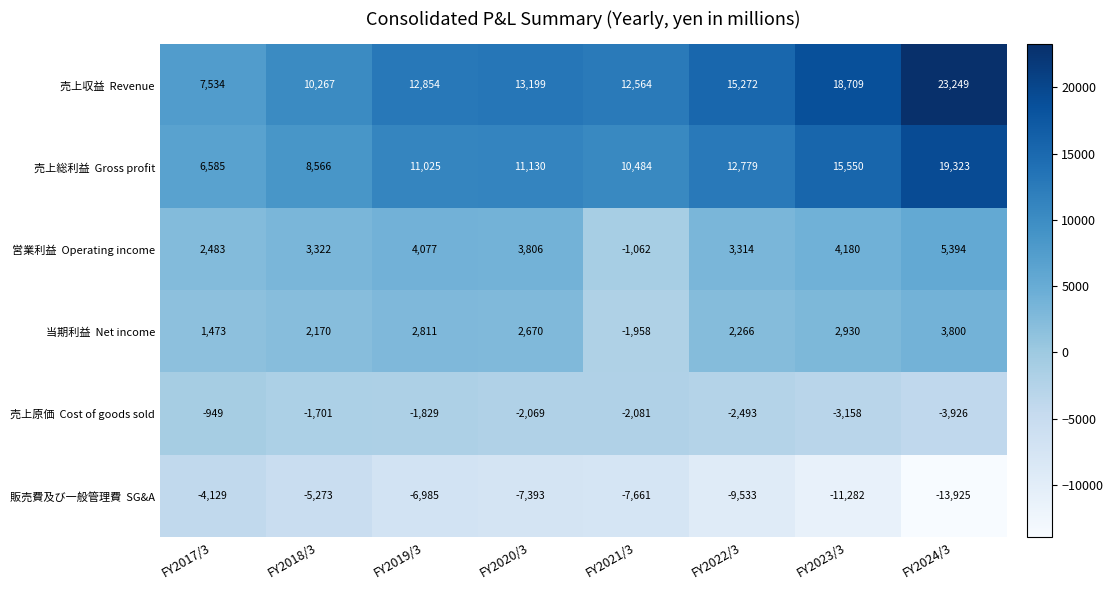

What is the difference between the highest and lowest values at FY2019/3?

19839